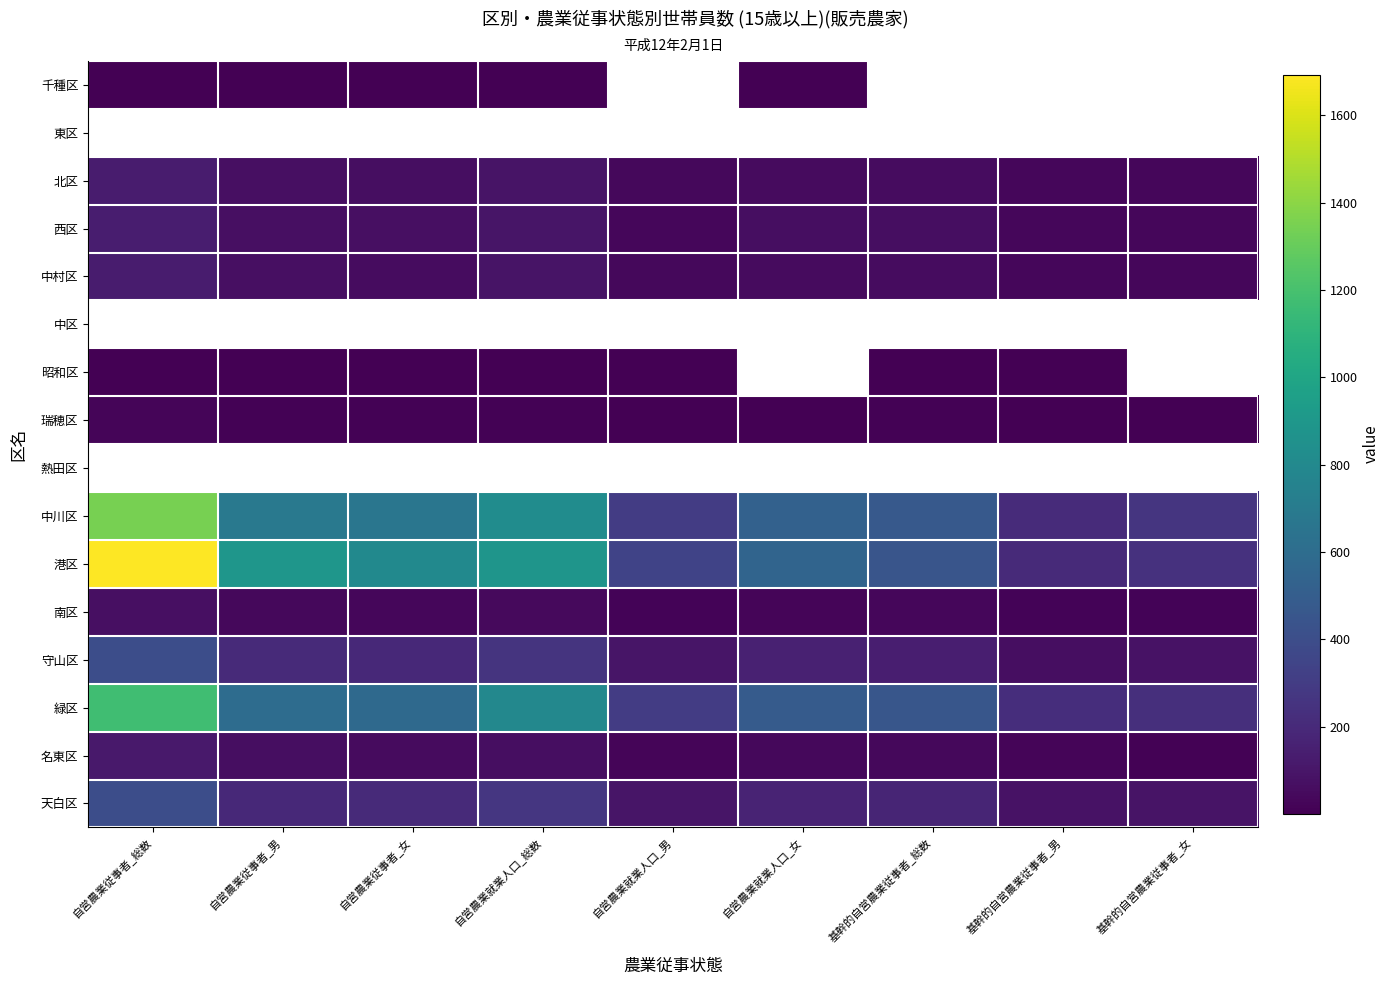

At how many categories does at least one series exceed 294?

7